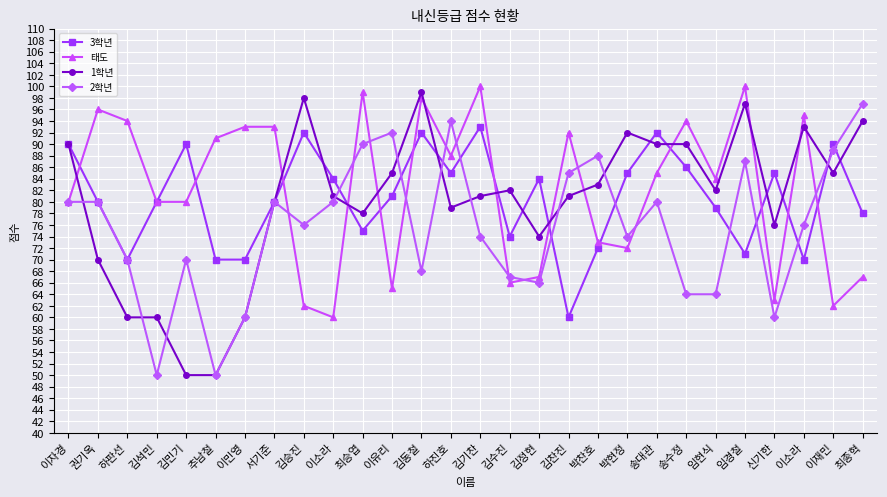

Reading right to left, what are all the values shown in this chart?

3학년: 최종혁=78	이재민=90	이소라=70	신기한=85	임경철=71	임현식=79	송수정=86	송대관=92	박현정=85	박찬호=72	김찬진=60	김정현=84	김수진=74	김기찬=93	하진호=85	김동철=92	이유리=81	최승엽=75	이소라=84	김승진=92	서기준=80	이민영=70	추남철=70	김민기=90	김석민=80	하판선=70	권기옥=80	이자경=90
태도: 최종혁=67	이재민=62	이소라=95	신기한=63	임경철=100	임현식=84	송수정=94	송대관=85	박현정=72	박찬호=73	김찬진=92	김정현=67	김수진=66	김기찬=100	하진호=88	김동철=98	이유리=65	최승엽=99	이소라=60	김승진=62	서기준=93	이민영=93	추남철=91	김민기=80	김석민=80	하판선=94	권기옥=96	이자경=80
1학년: 최종혁=94	이재민=85	이소라=93	신기한=76	임경철=97	임현식=82	송수정=90	송대관=90	박현정=92	박찬호=83	김찬진=81	김정현=74	김수진=82	김기찬=81	하진호=79	김동철=99	이유리=85	최승엽=78	이소라=81	김승진=98	서기준=80	이민영=60	추남철=50	김민기=50	김석민=60	하판선=60	권기옥=70	이자경=90
2학년: 최종혁=97	이재민=89	이소라=76	신기한=60	임경철=87	임현식=64	송수정=64	송대관=80	박현정=74	박찬호=88	김찬진=85	김정현=66	김수진=67	김기찬=74	하진호=94	김동철=68	이유리=92	최승엽=90	이소라=80	김승진=76	서기준=80	이민영=60	추남철=50	김민기=70	김석민=50	하판선=70	권기옥=80	이자경=80